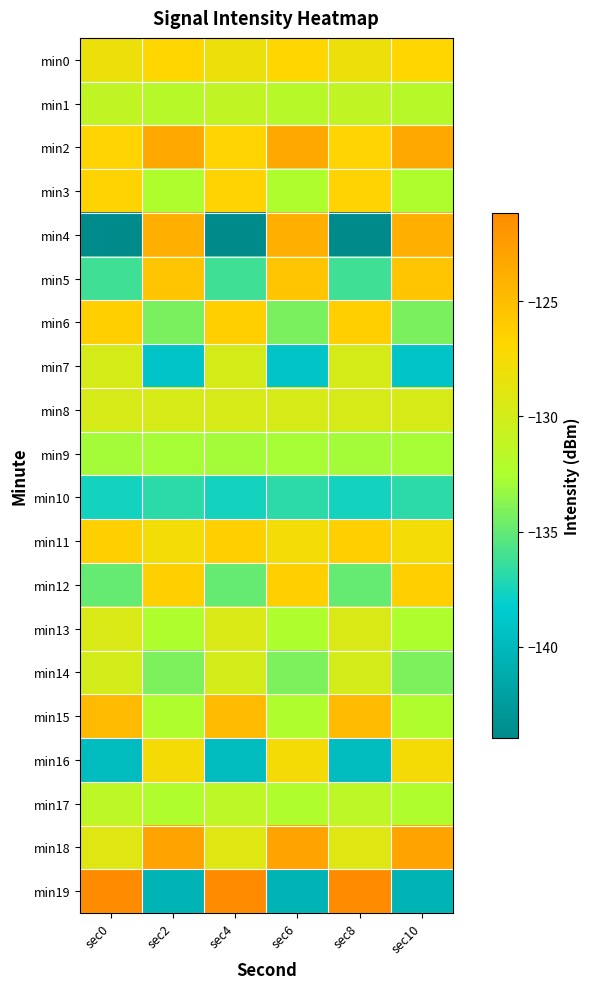

What is the minimum value shown in the chart?

-144.0